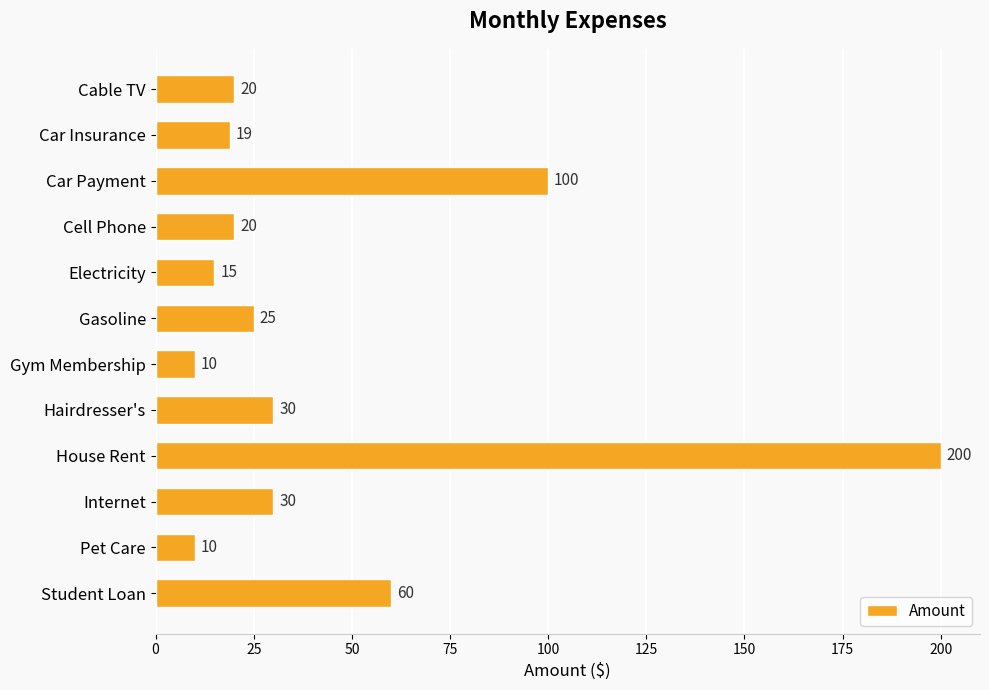

Does the chart contain any negative values?

No